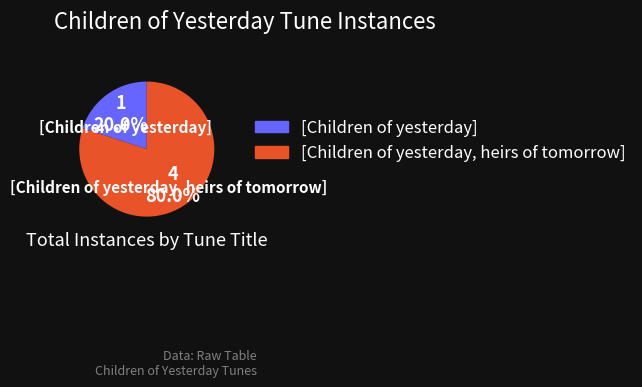

Which has a higher value, [Children of yesterday, heirs of tomorrow] or [Children of yesterday]?

[Children of yesterday, heirs of tomorrow]